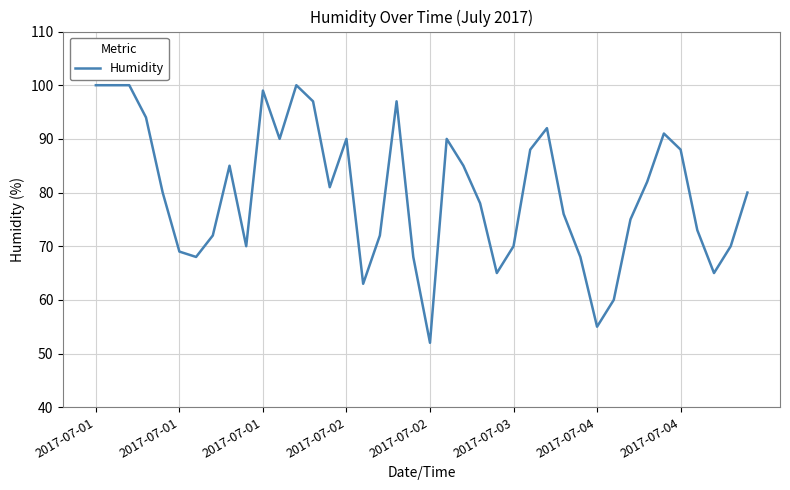

How many lines are shown in the chart?

1